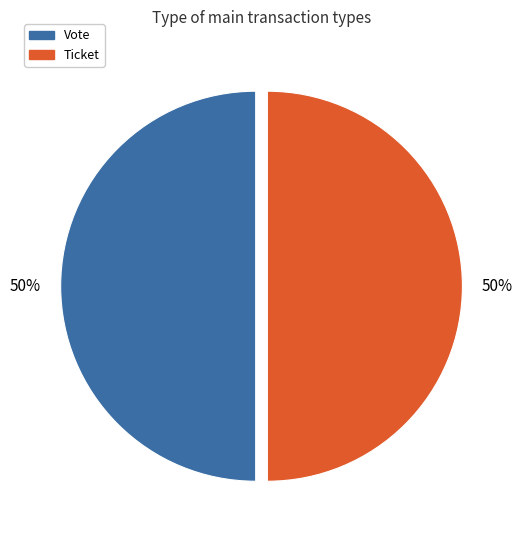

Combined, do Vote and Ticket account for over 50%?

Yes